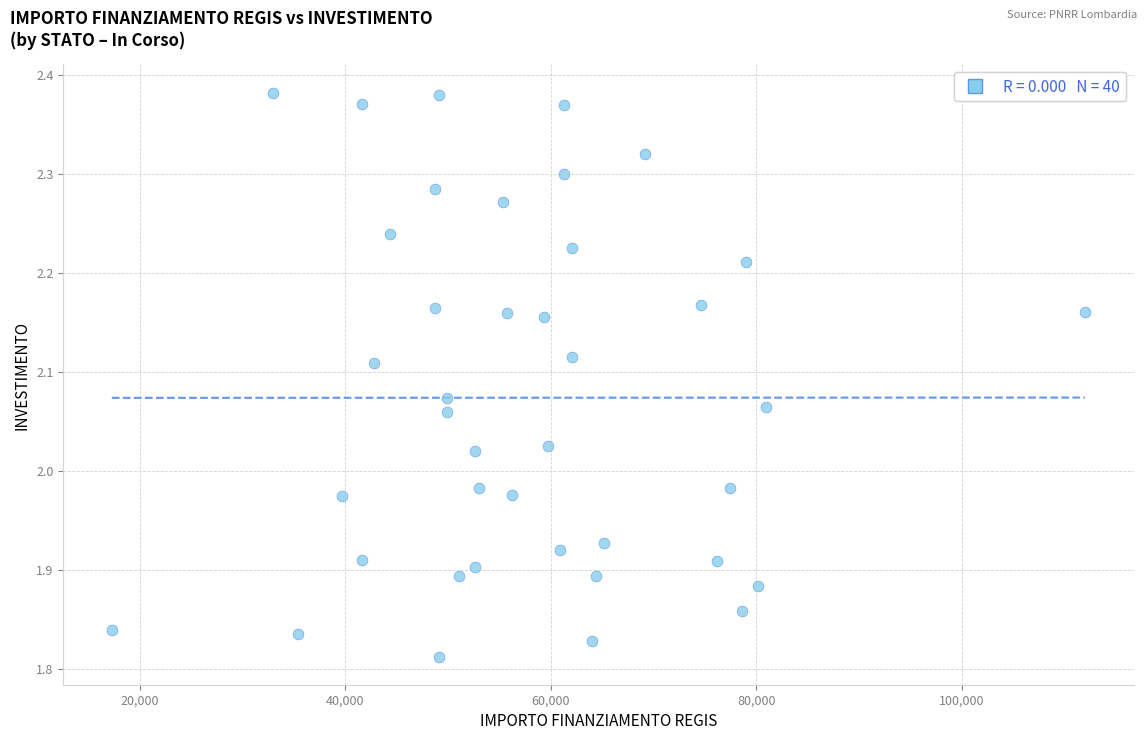

What is the range of X values (max minus min)?

94665.7